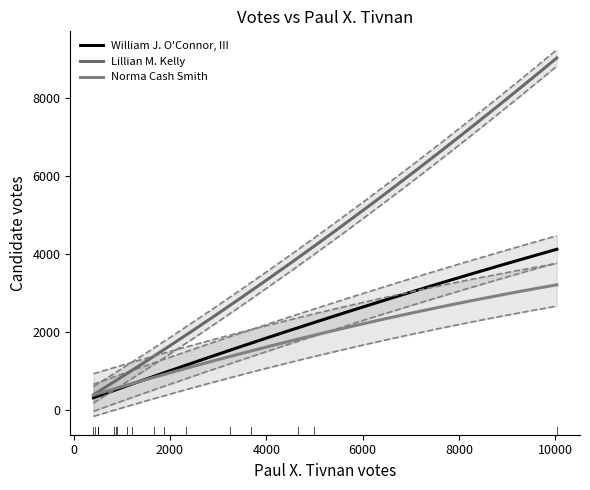

The William J. O'Connor, III series shows 870 at Grafton. True or false?

False